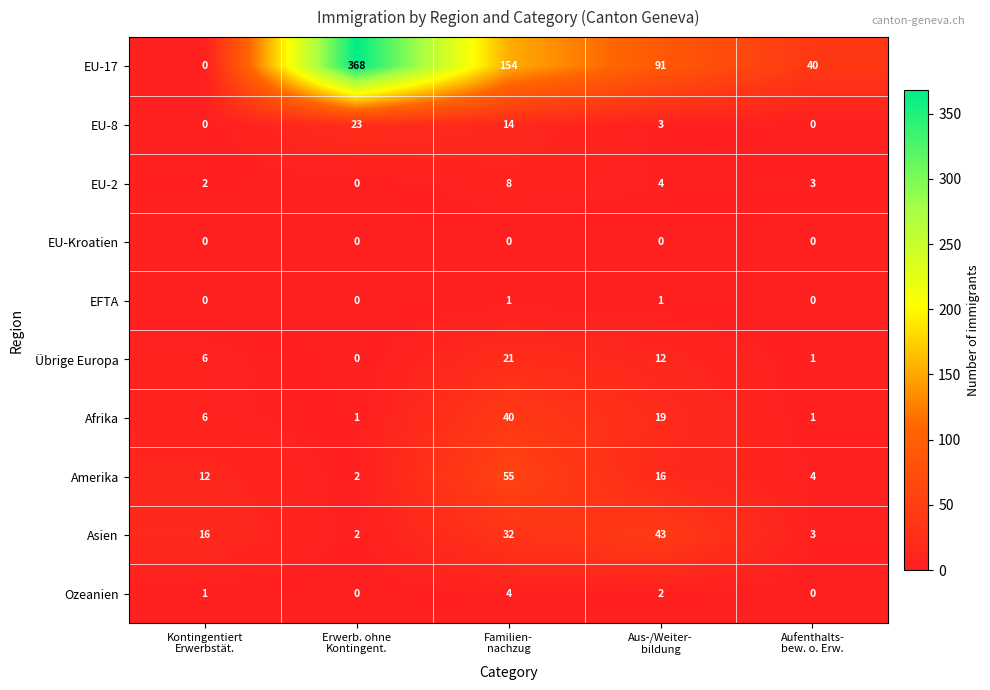

Rank the series at Familien-
nachzug from highest to lowest value.

EU-17, Amerika, Afrika, Asien, Übrige Europa, EU-8, EU-2, Ozeanien, EFTA, EU-Kroatien